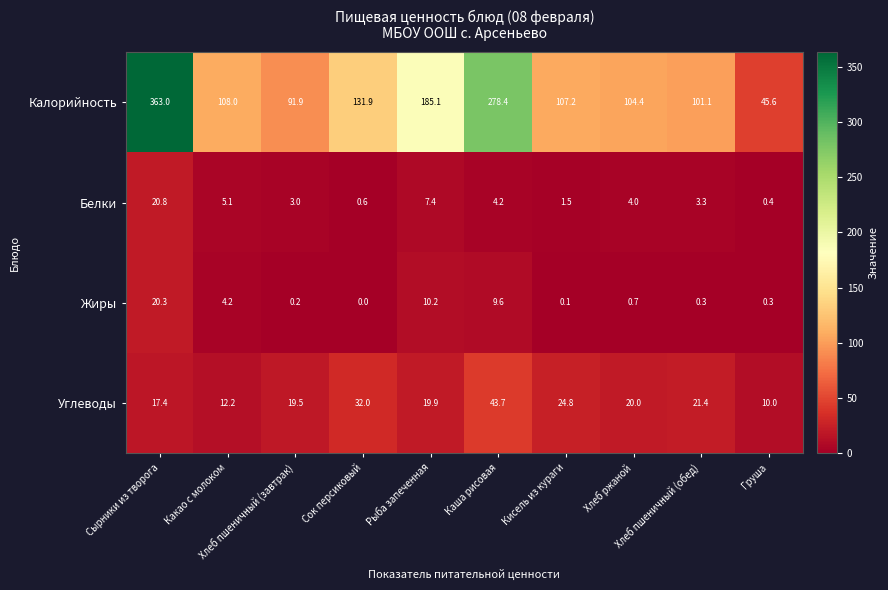

What is the sum of all Жиры values?

45.9